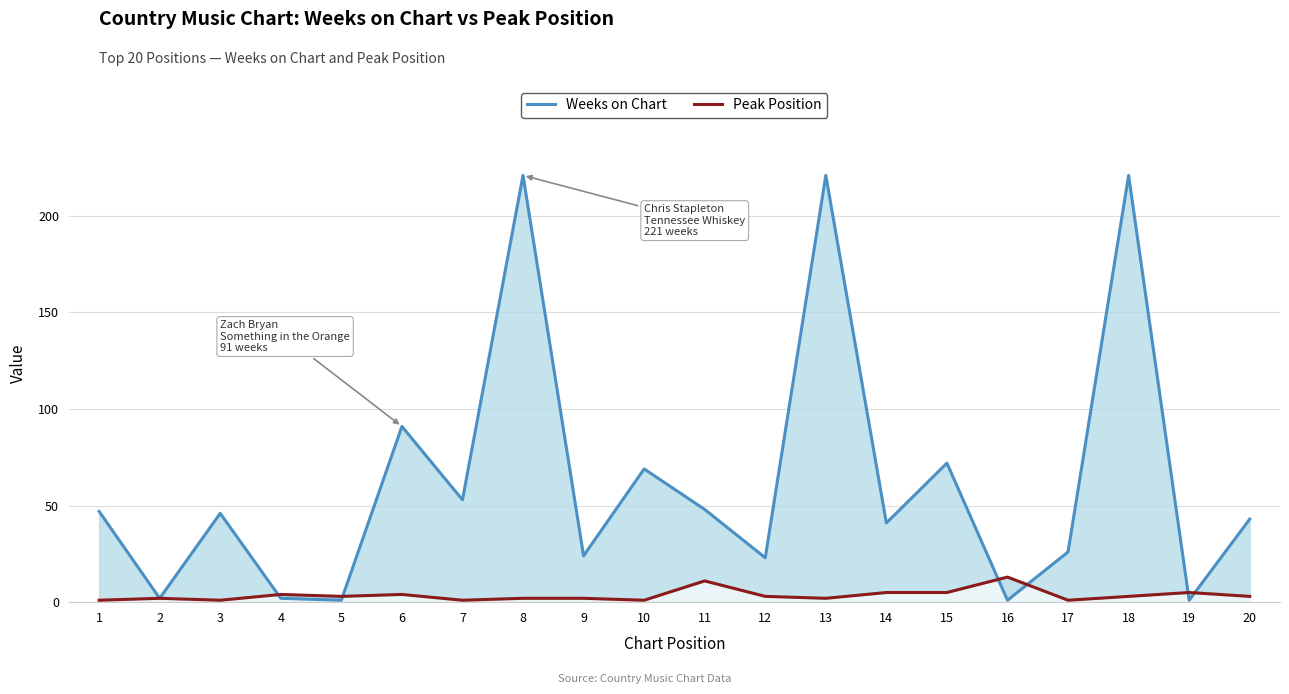

Between which two adjacent categories do Weeks on Chart and Peak Position first intersect?

3 and 4